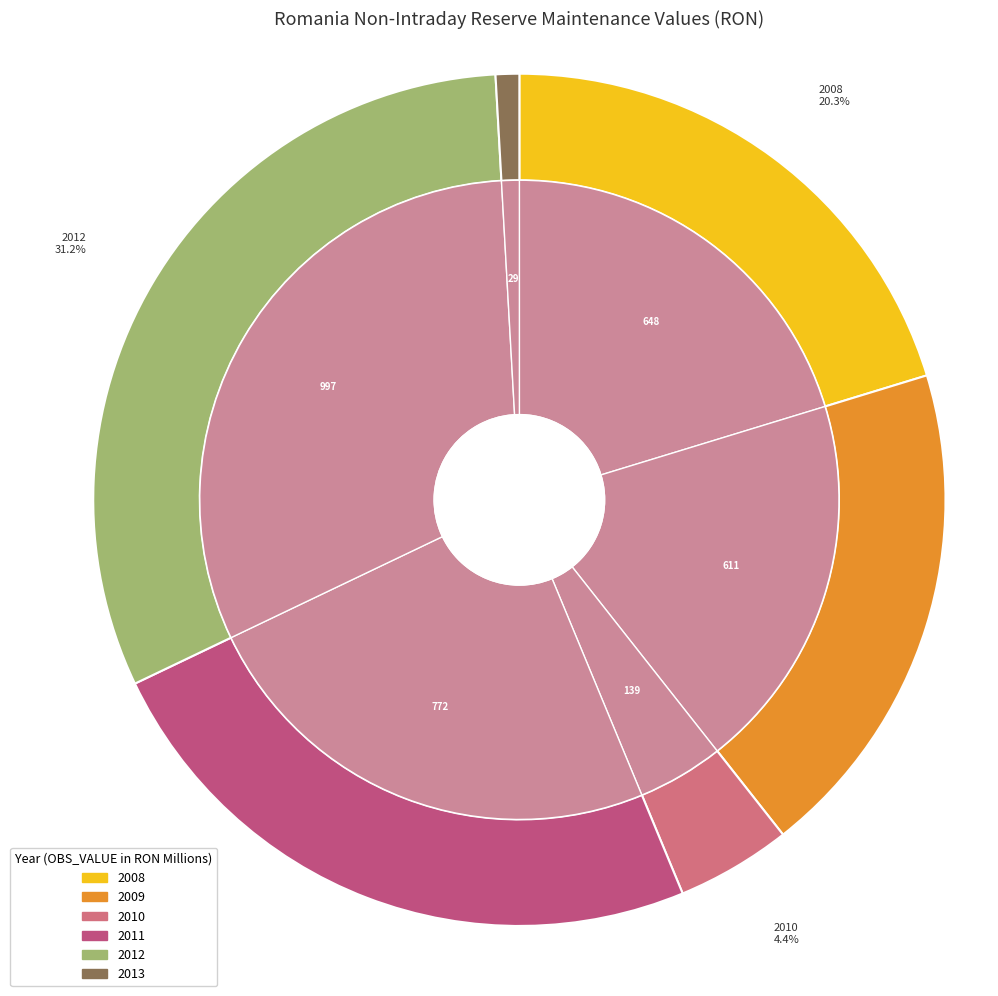

What is the total percentage of 2012 and 2008?

51.5%